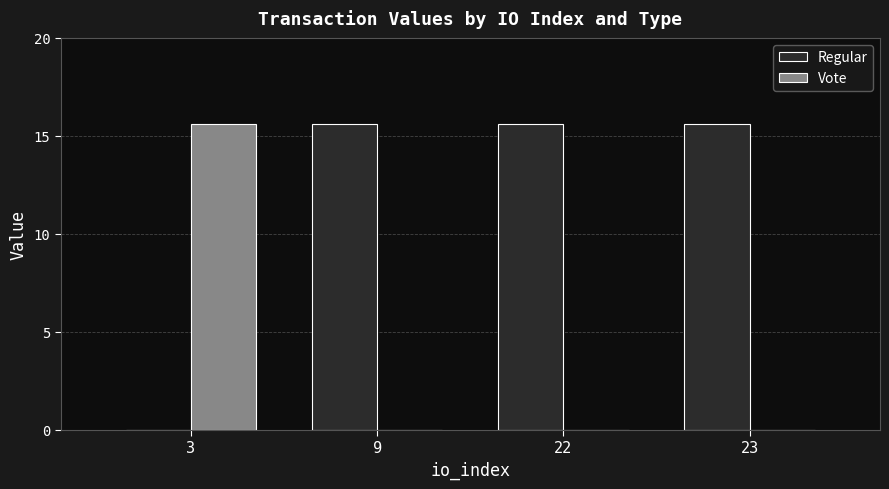

Which series has the largest total across all categories?

Regular